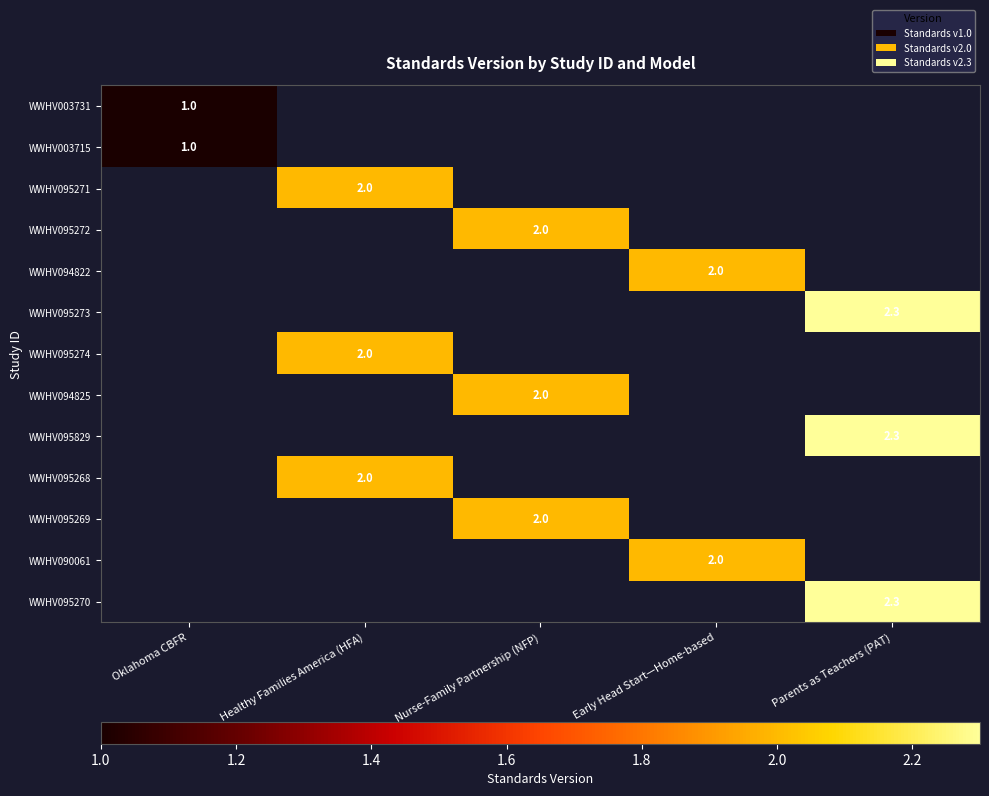

The value of WWHV090061 at Early Head Start—Home-based is 2.0. True or false?

True